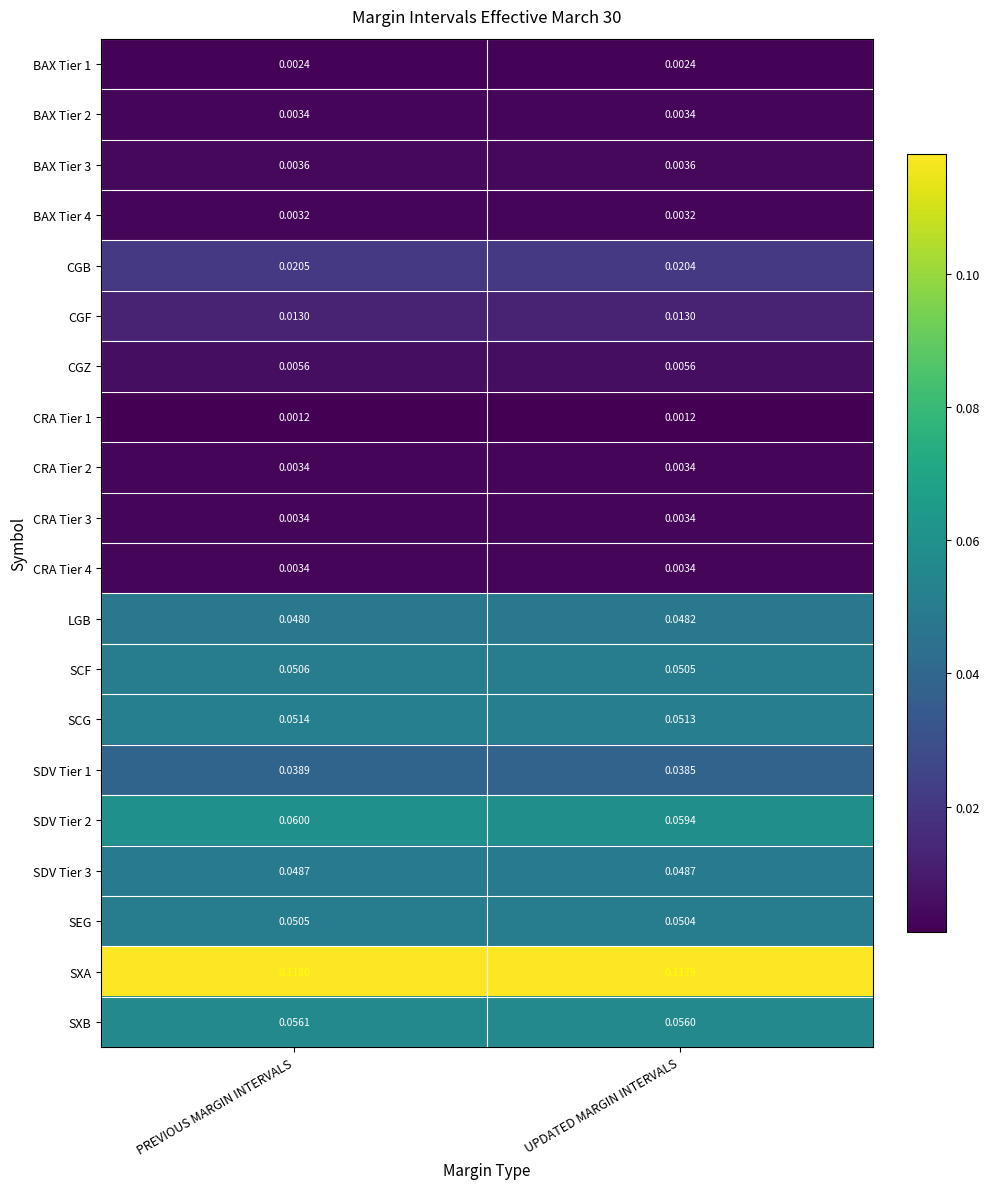

At which label does SCG reach its minimum?

UPDATED MARGIN INTERVALS